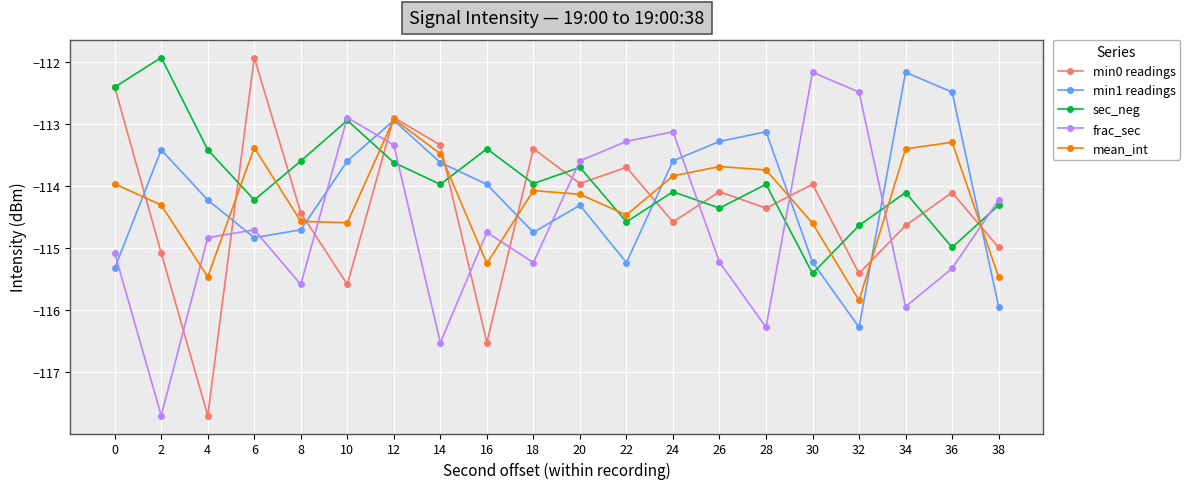

Reading right to left, transcribe all the data shown in this chart.

min0 readings: 38=-115.0	36=-114.1	34=-114.6	32=-115.4	30=-114.0	28=-114.4	26=-114.1	24=-114.6	22=-113.7	20=-114.0	18=-113.4	16=-116.5	14=-113.3	12=-112.9	10=-115.6	8=-114.4	6=-111.9	4=-117.7	2=-115.1	0=-112.4
min1 readings: 38=-115.9	36=-112.5	34=-112.2	32=-116.3	30=-115.2	28=-113.1	26=-113.3	24=-113.6	22=-115.2	20=-114.3	18=-114.7	16=-114.0	14=-113.6	12=-112.9	10=-113.6	8=-114.7	6=-114.8	4=-114.2	2=-113.4	0=-115.3
sec_neg: 38=-114.3	36=-115.0	34=-114.1	32=-114.6	30=-115.4	28=-114.0	26=-114.4	24=-114.1	22=-114.6	20=-113.7	18=-114.0	16=-113.4	14=-114.0	12=-113.6	10=-112.9	8=-113.6	6=-114.2	4=-113.4	2=-111.9	0=-112.4
frac_sec: 38=-114.2	36=-115.3	34=-115.9	32=-112.5	30=-112.2	28=-116.3	26=-115.2	24=-113.1	22=-113.3	20=-113.6	18=-115.2	16=-114.7	14=-116.5	12=-113.3	10=-112.9	8=-115.6	6=-114.7	4=-114.8	2=-117.7	0=-115.1
mean_int: 38=-115.5	36=-113.3	34=-113.4	32=-115.8	30=-114.6	28=-113.7	26=-113.7	24=-113.8	22=-114.5	20=-114.1	18=-114.1	16=-115.2	14=-113.5	12=-112.9	10=-114.6	8=-114.6	6=-113.4	4=-115.5	2=-114.3	0=-114.0